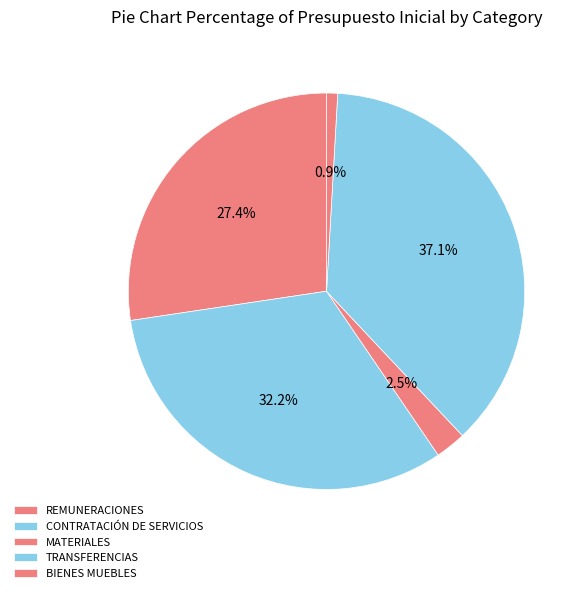

What is the largest slice in the pie chart?

TRANSFERENCIAS CORRIENTES